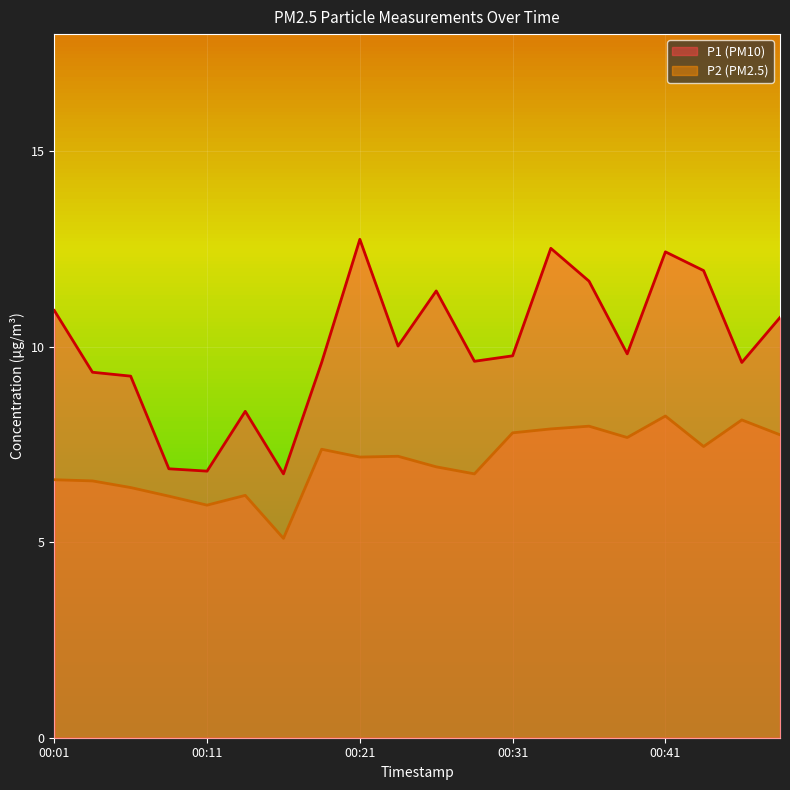

Reading left to right, list all the values displayed in this chart.

P1: 10.9	9.3	9.2	6.9	6.8	8.3	6.8	9.6	12.8	10.0	11.4	9.6	9.8	12.5	11.7	9.8	12.4	11.9	9.6	10.8
P2: 6.6	6.6	6.4	6.2	6.0	6.2	5.1	7.4	7.2	7.2	6.9	6.8	7.8	7.9	8.0	7.7	8.2	7.5	8.1	7.8